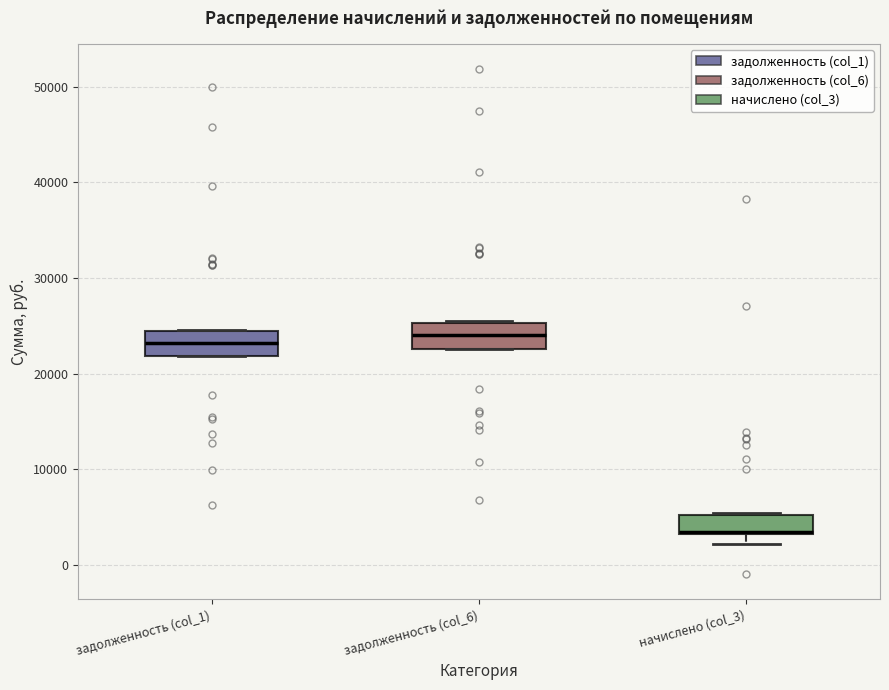

Reading left to right, transcribe this box plot: for each box, give where its median line is, the range the box spans, and where its two whiskers end, as read against the y-axis. The values are not printed on the chart, so give them approximately, as read against the axis.

задолженность (col_1): median 23000, box 22000 to 24000, whiskers 22000 to 25000
задолженность (col_6): median 24000, box 23000 to 25000, whiskers 23000 to 25000
начислено (col_3): median 3000, box 3000 to 5000, whiskers 2000 to 5000